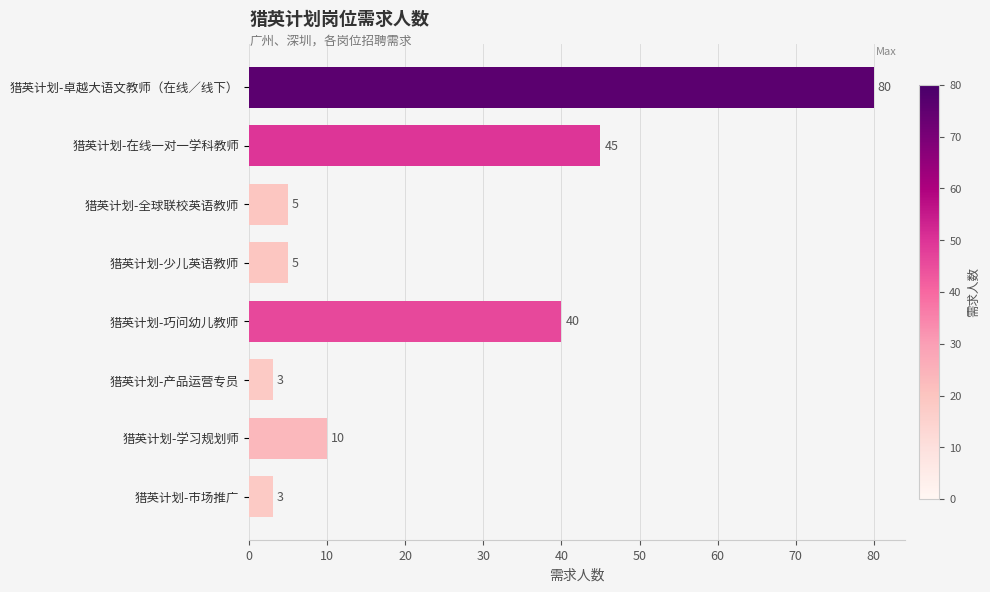

What is the difference between the second highest and minimum values?

42